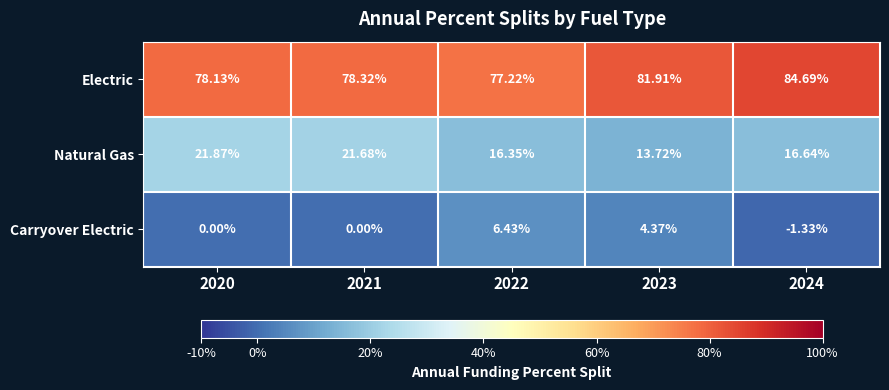

Rank the series by their average value, from lowest to highest.

Carryover Electric, Natural Gas, Electric